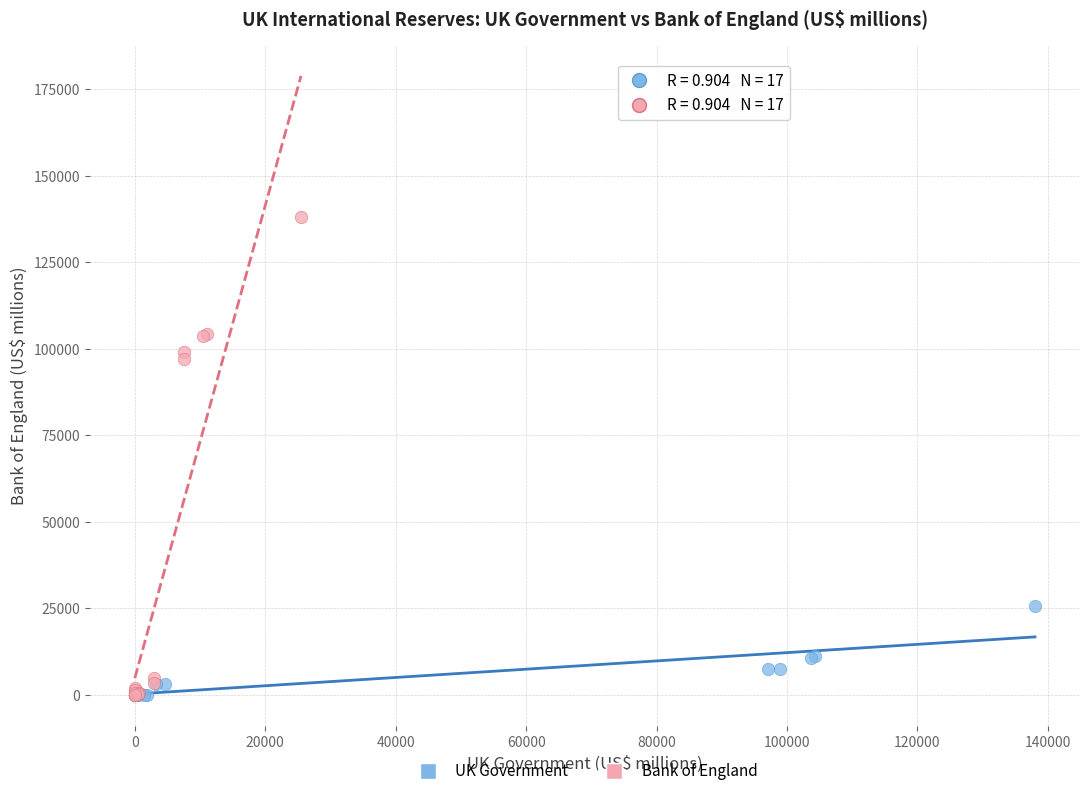

Which series has the largest Y range (max minus min)?

Bank of England